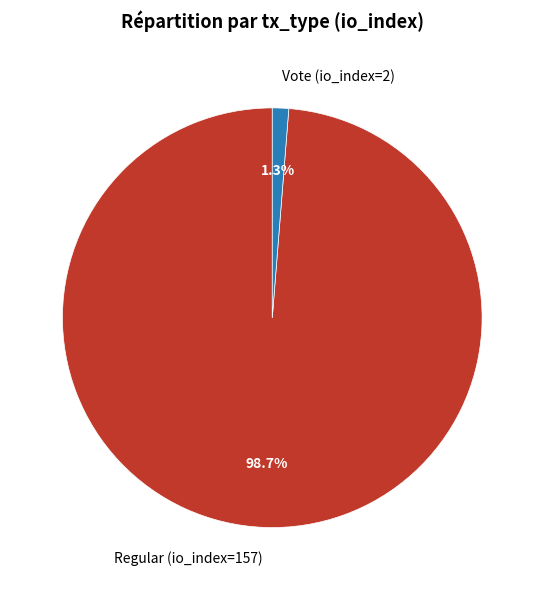

Does Regular (io_index=157) represent more than half of the total?

Yes